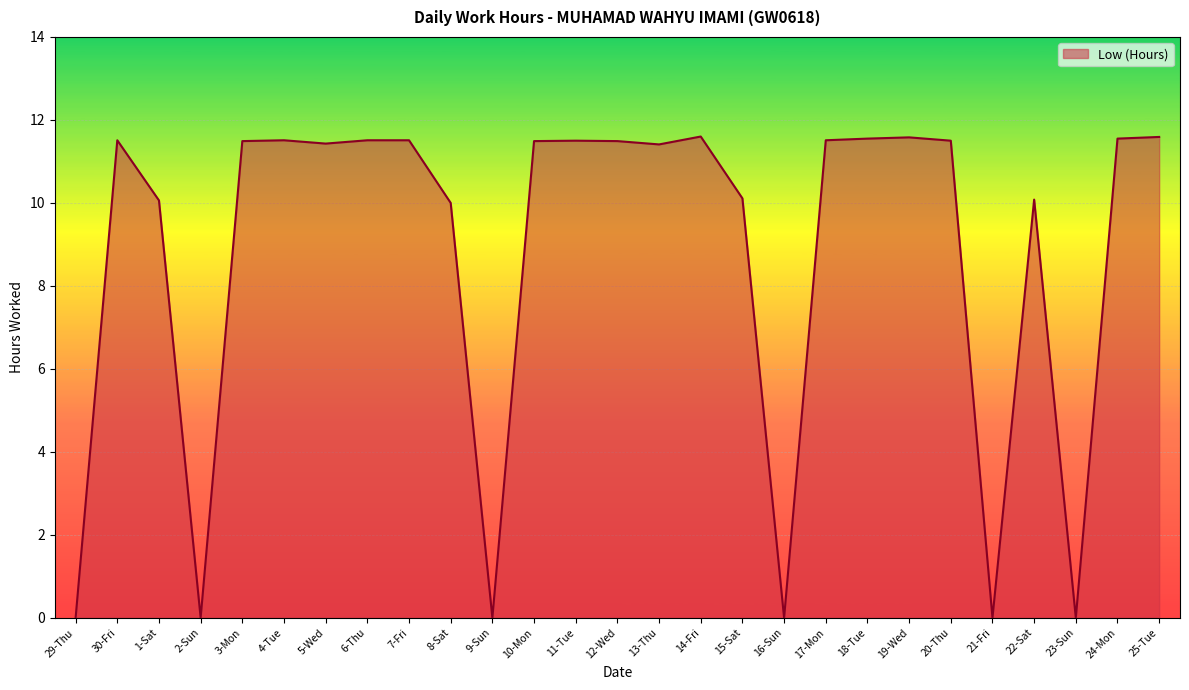

Count the number of data series in this chart.

1